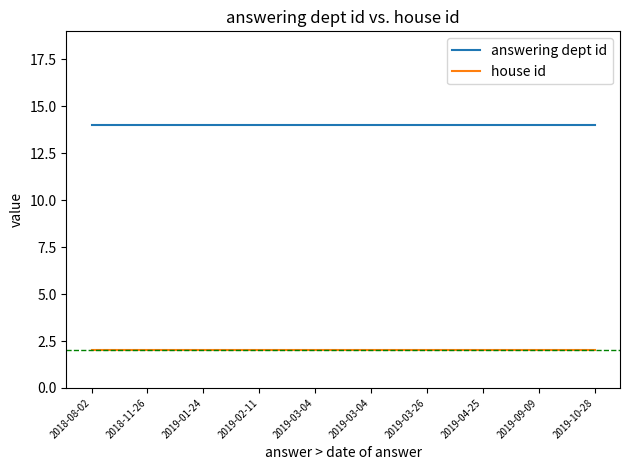

Is this an area chart (filled region under the line)?

No